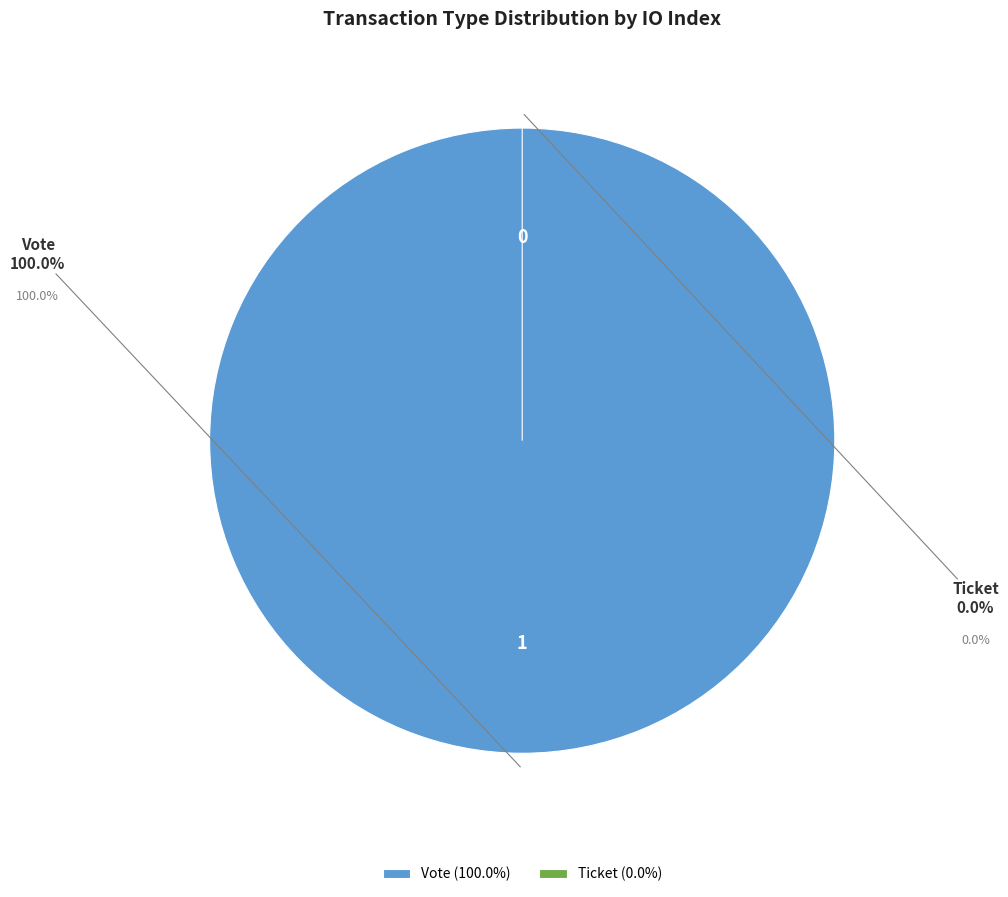

Count the number of slices in the pie.

2